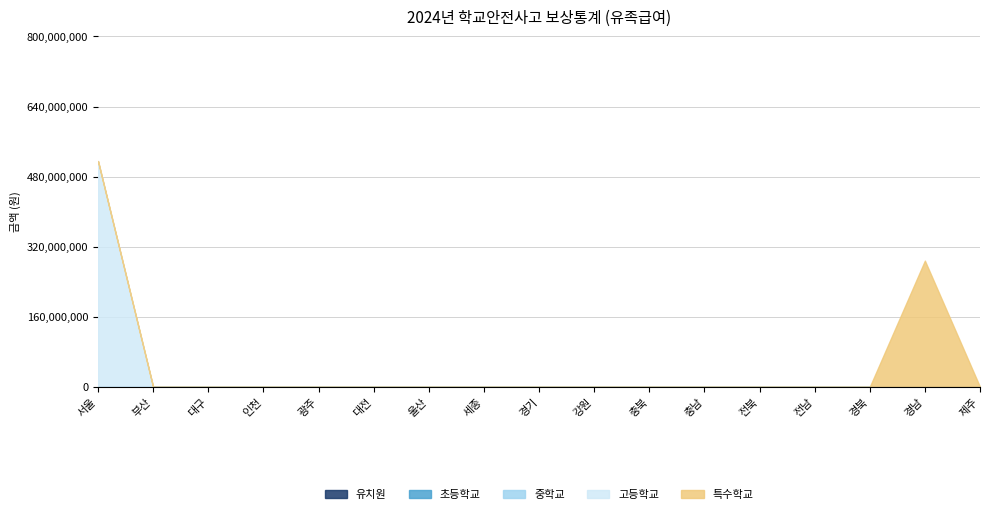

True or false: 중학교 and 유치원 intersect in this chart.

False